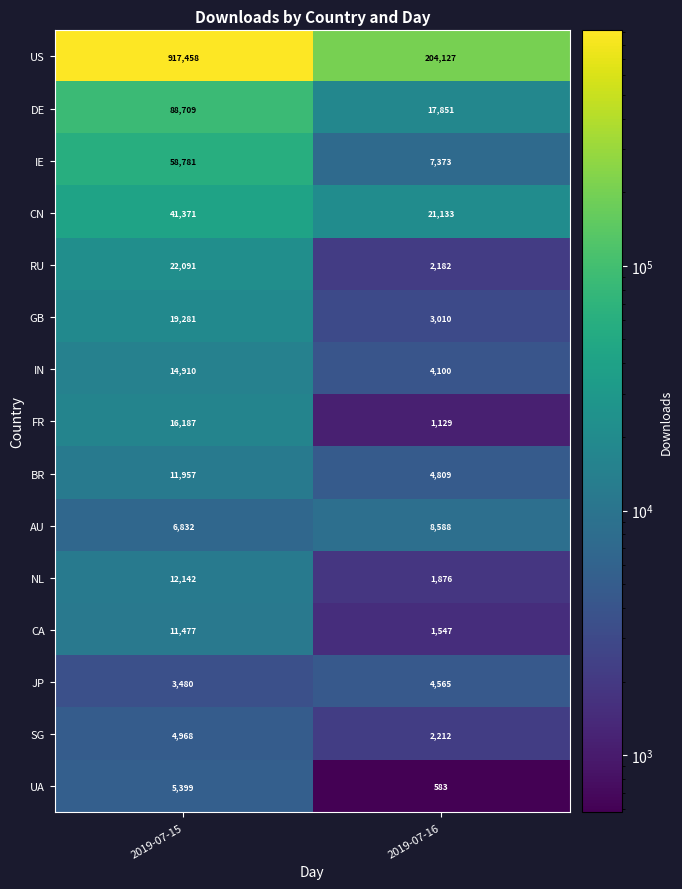

What is the average value of the NL series?

7009